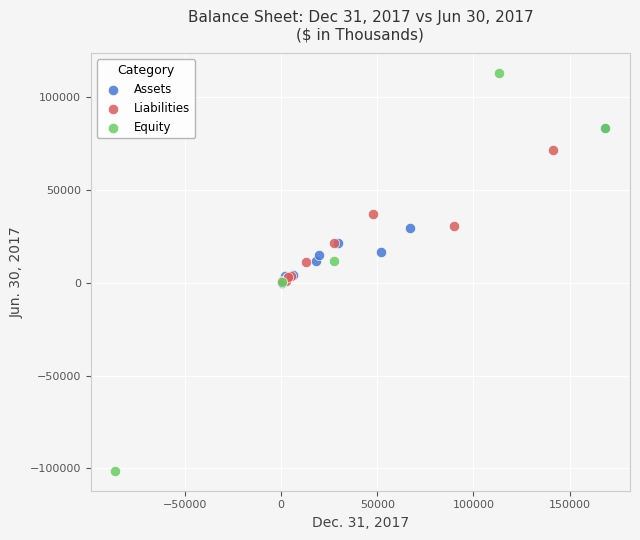

Which series contains the lowest Y value?

Equity